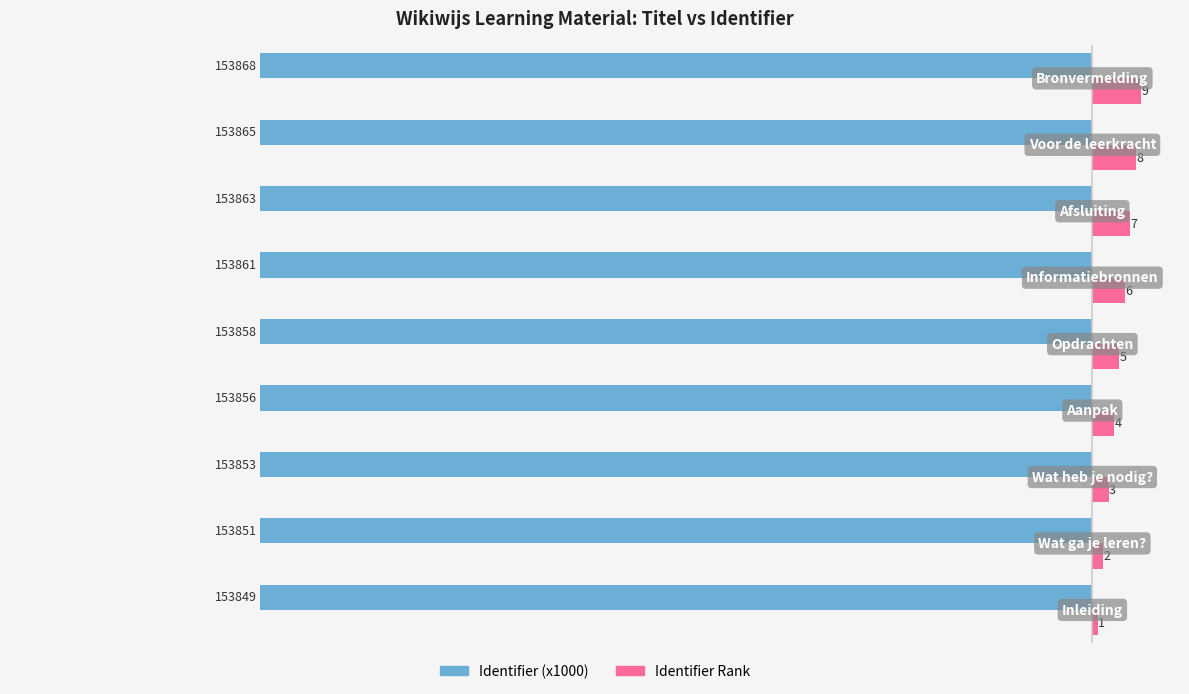

How many Identifier (x1000) values are between 153 and 154?

9